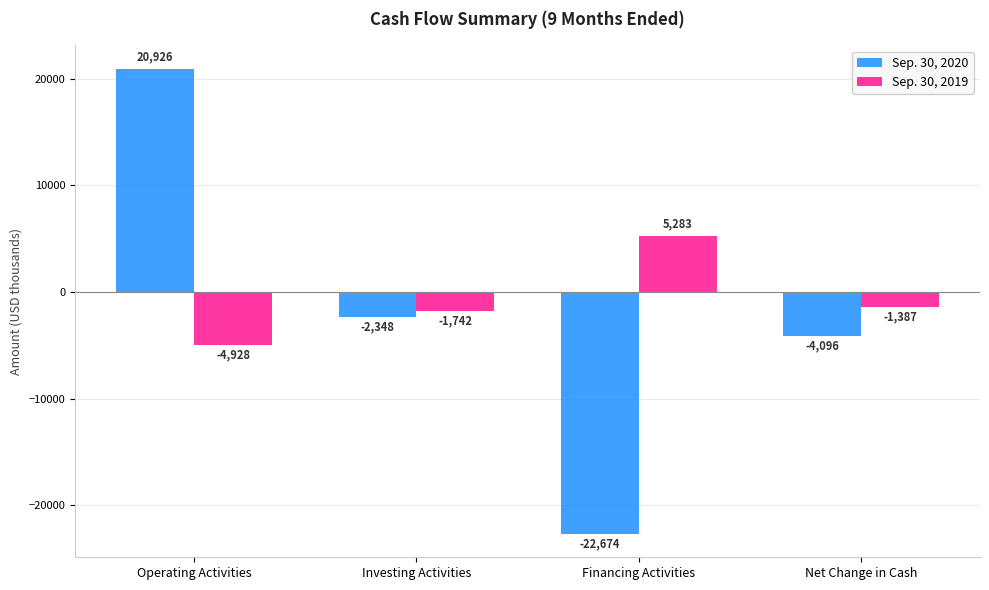

Reading left to right, what are all the values shown in this chart?

Sep. 30, 2020: Operating Activities=20926	Investing Activities=-2348	Financing Activities=-22674	Net Change in Cash=-4096
Sep. 30, 2019: Operating Activities=-4928	Investing Activities=-1742	Financing Activities=5283	Net Change in Cash=-1387